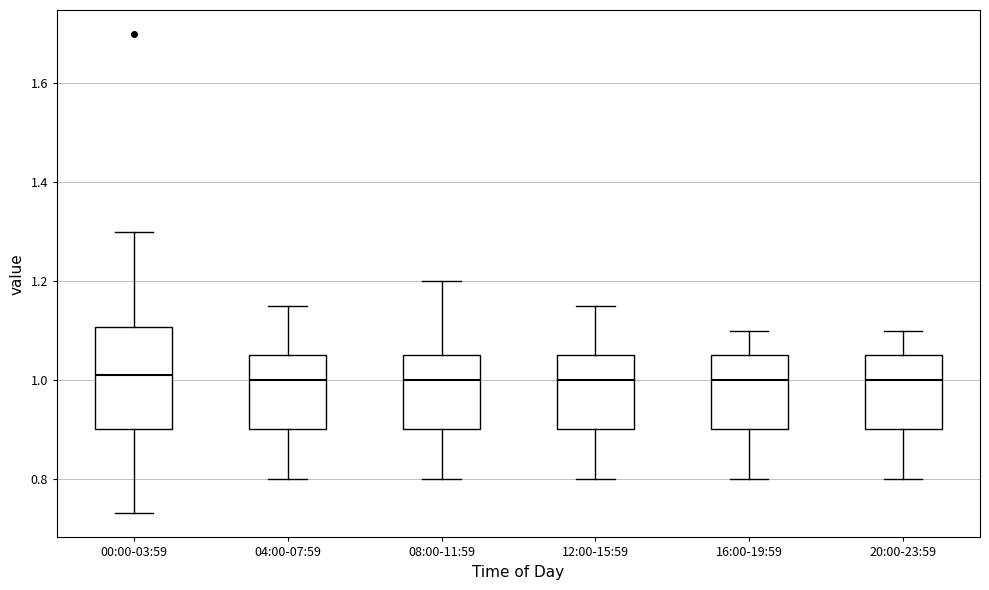

Comparing the boxes themselves (not the whiskers), which one is the tallest?

00:00-03:59